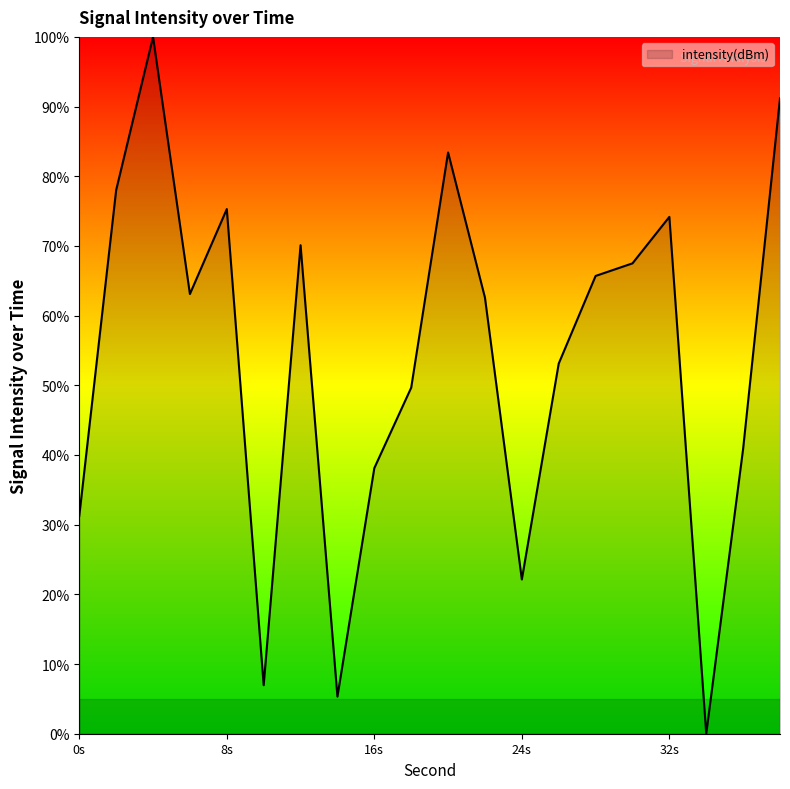

Count the number of values greater than 63.

10